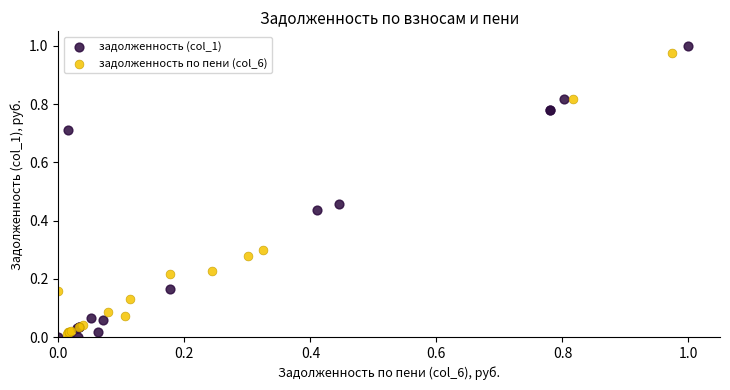

Which series contains the highest Y value?

задолженность (col_1)